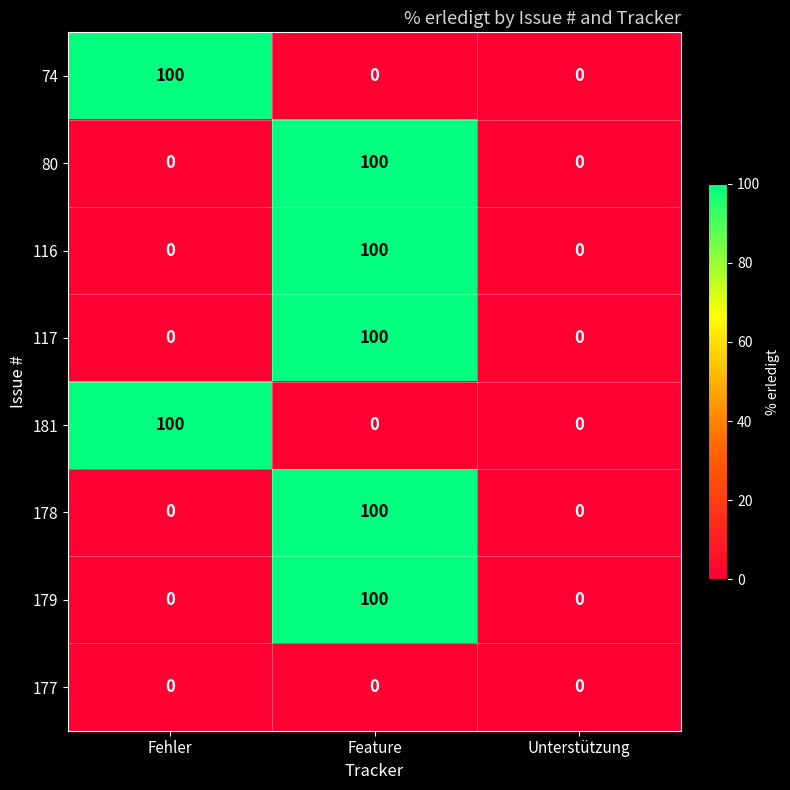

Is it true that 179 equals 53 at Fehler?

False